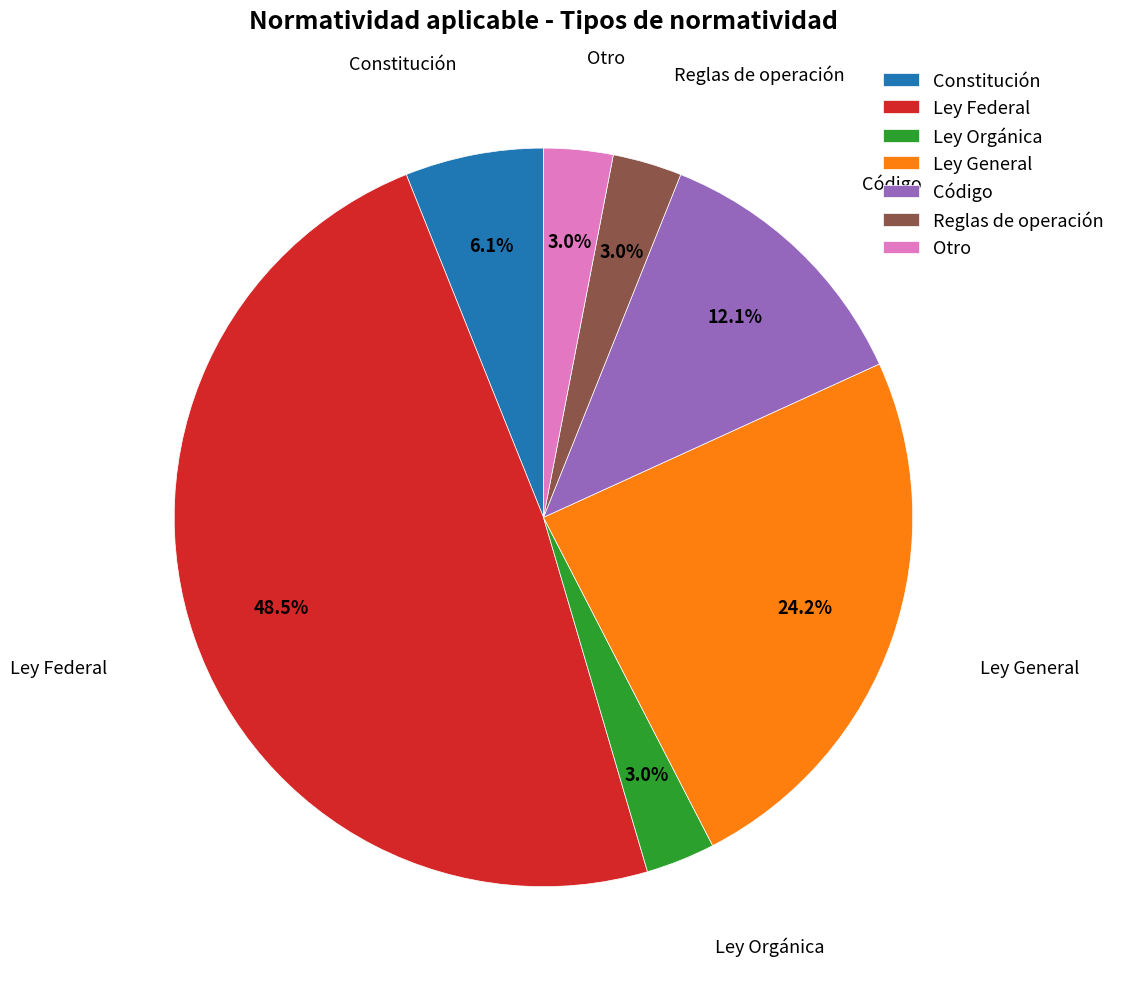

Which slice is the largest?

Ley Federal